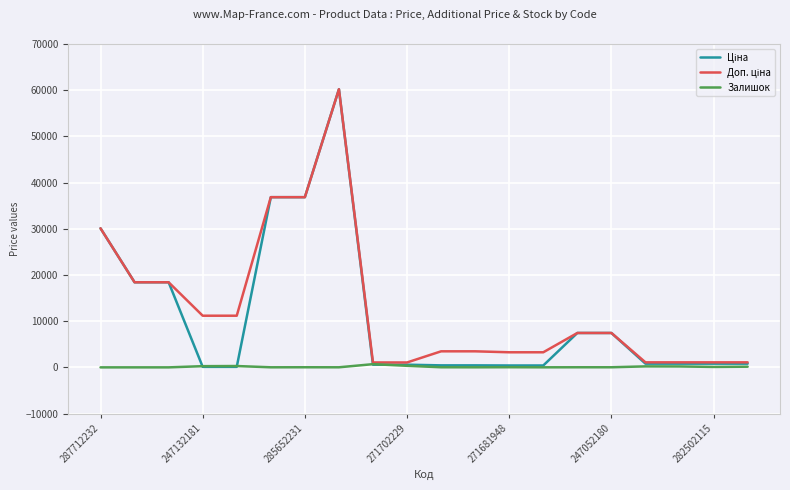

Reading left to right, transcribe all the data shown in this chart.

Ціна: 30102.8	18420.9	18420.9	111.8	111.8	36841.8	36841.8	60205.6	578.1	578.1	434.3	434.3	408.2	408.2	7444.6	7444.6	802.1	802.1	802.1	802.1
Доп. ціна: 30102.8	18420.9	18420.9	11182.0	11182.0	36841.8	36841.8	60205.6	1060.0	1060.0	3474.1	3474.1	3265.8	3265.8	7444.6	7444.6	1087.0	1087.0	1087.0	1087.0
Залишок: 0.0	0.0	0.0	260.0	290.0	14.0	23.0	16.0	694.0	337.0	22.0	13.0	30.0	10.0	20.0	21.0	215.0	200.0	95.0	143.0